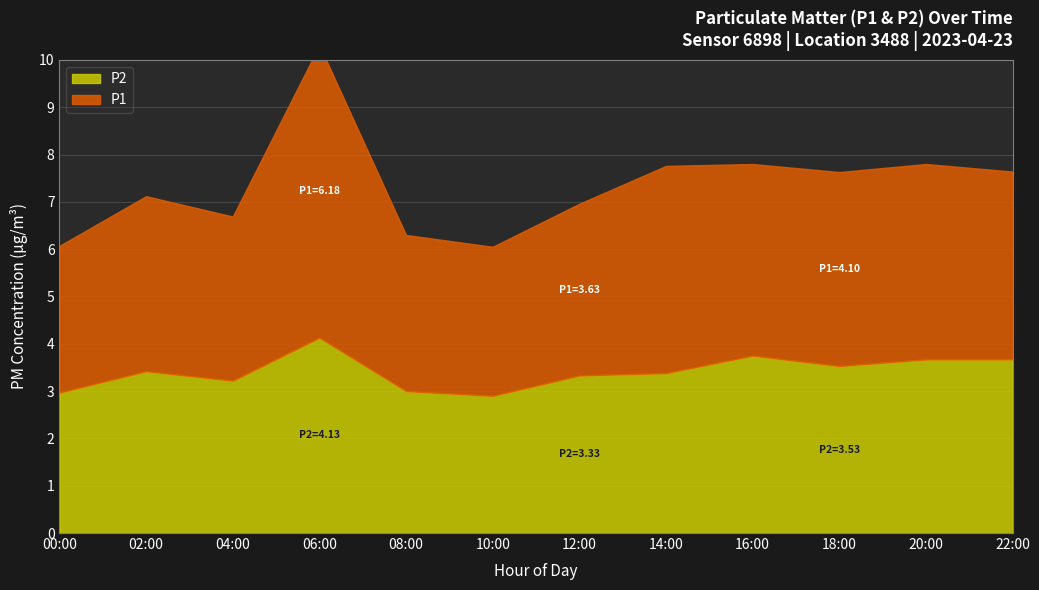

What is the difference between the maximum and minimum values in the P1 series?

3.1